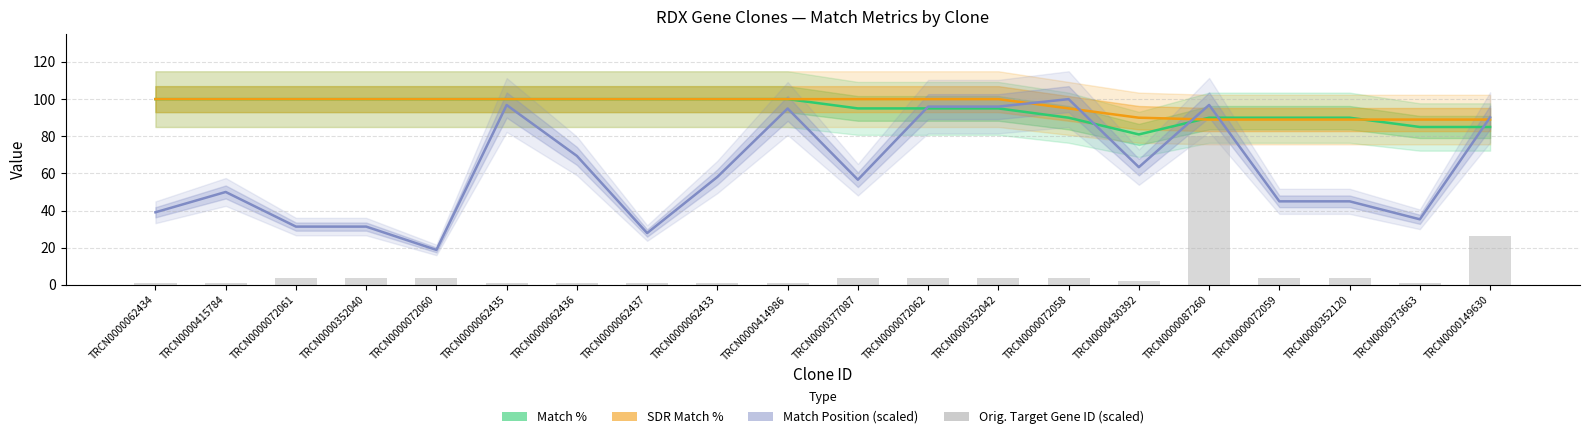

List the labels in order of Match Position (scaled) value, smallest first.

TRCN0000072060, TRCN0000062437, TRCN0000072061, TRCN0000352040, TRCN0000373663, TRCN0000062434, TRCN0000072059, TRCN0000352120, TRCN0000415784, TRCN0000377087, TRCN0000062433, TRCN0000430392, TRCN0000062436, TRCN0000149630, TRCN0000414986, TRCN0000072062, TRCN0000352042, TRCN0000062435, TRCN0000087260, TRCN0000072058